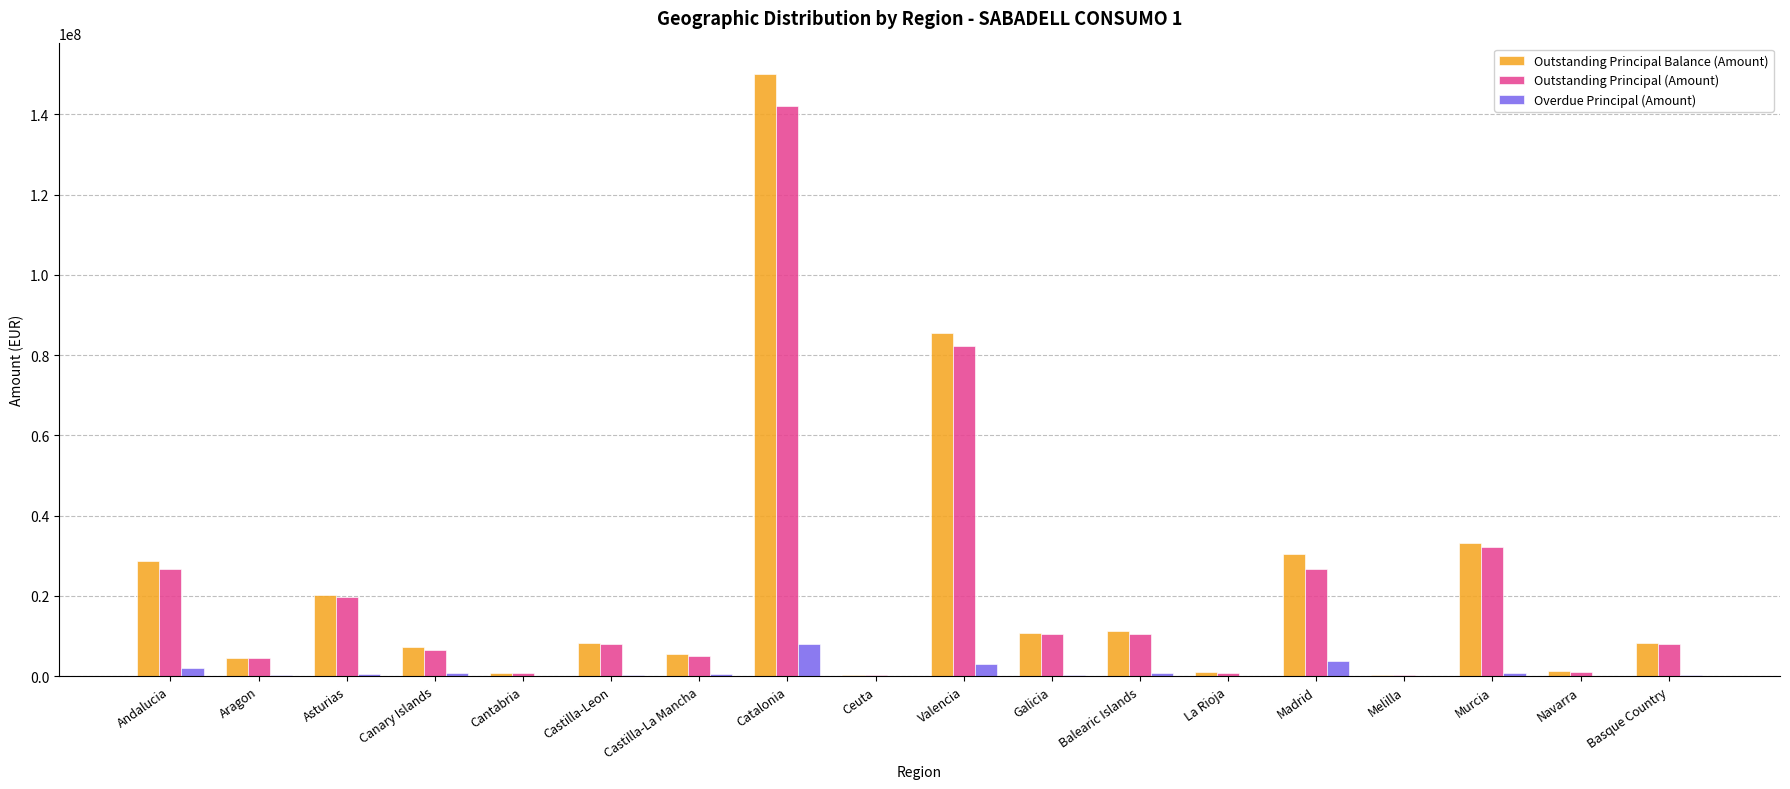

At which category is the sum across all series the highest?

Catalonia